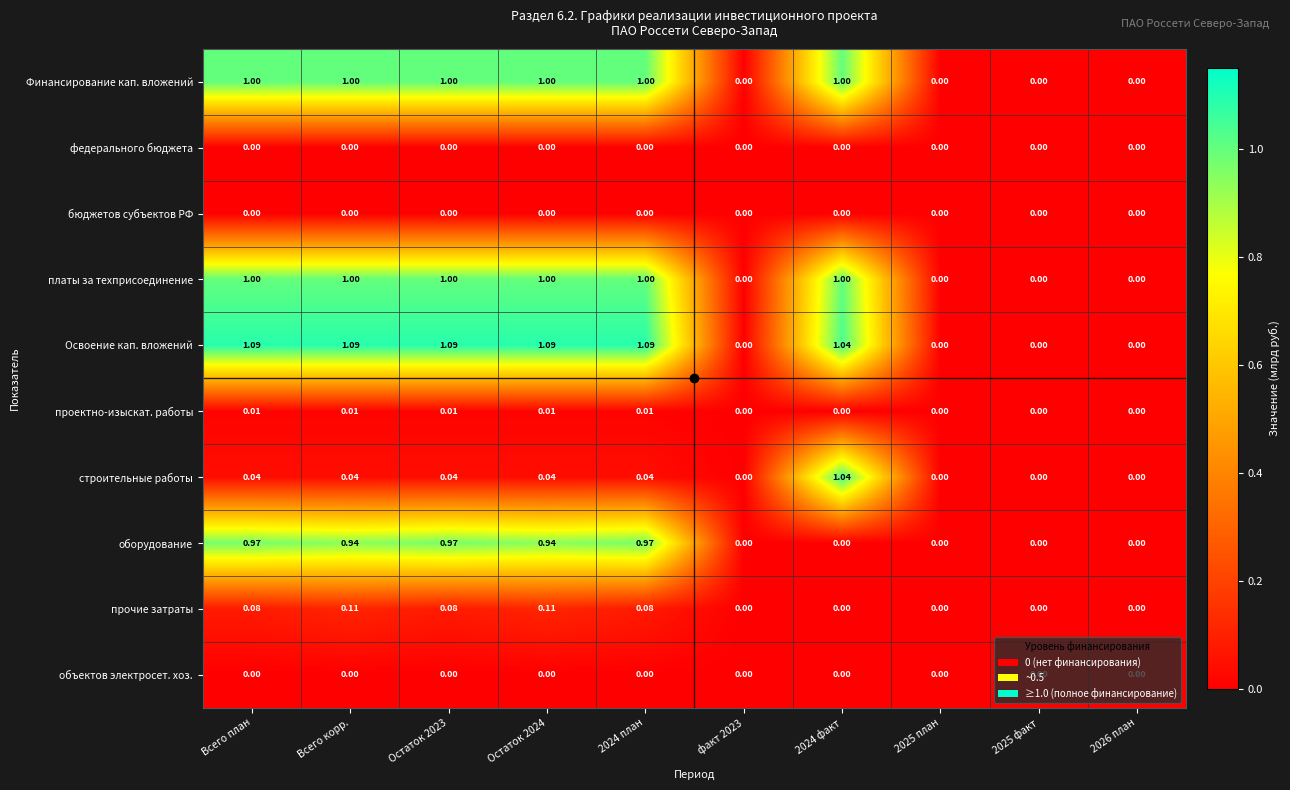

Where does the Освоение кап. вложений series first go above 1?

Всего план